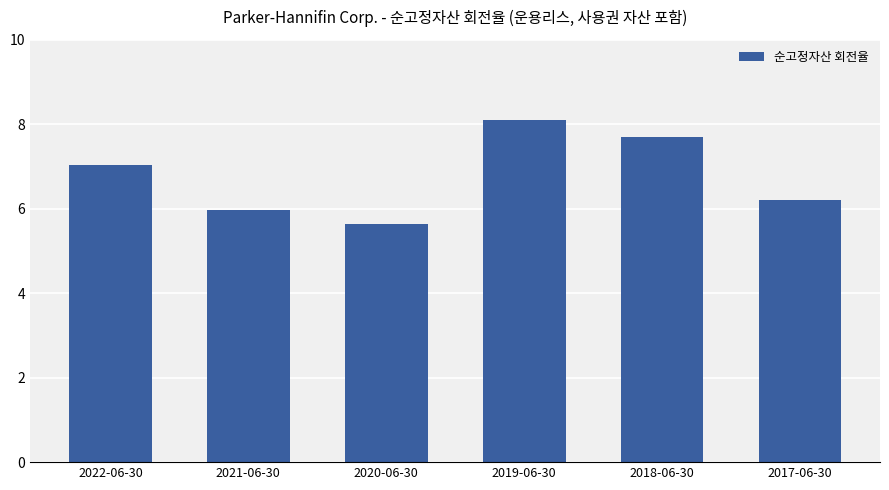

Between 2018-06-30 and 2017-06-30, which is larger?

2018-06-30